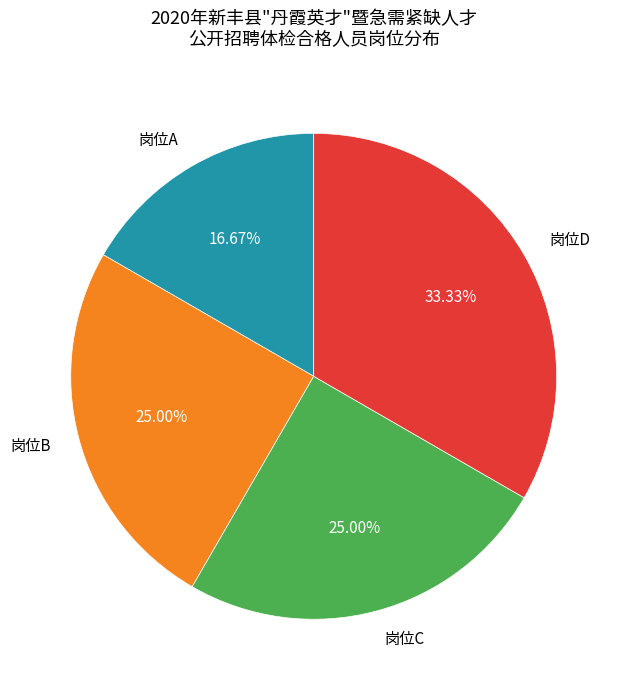

What is the largest slice in the pie chart?

岗位D